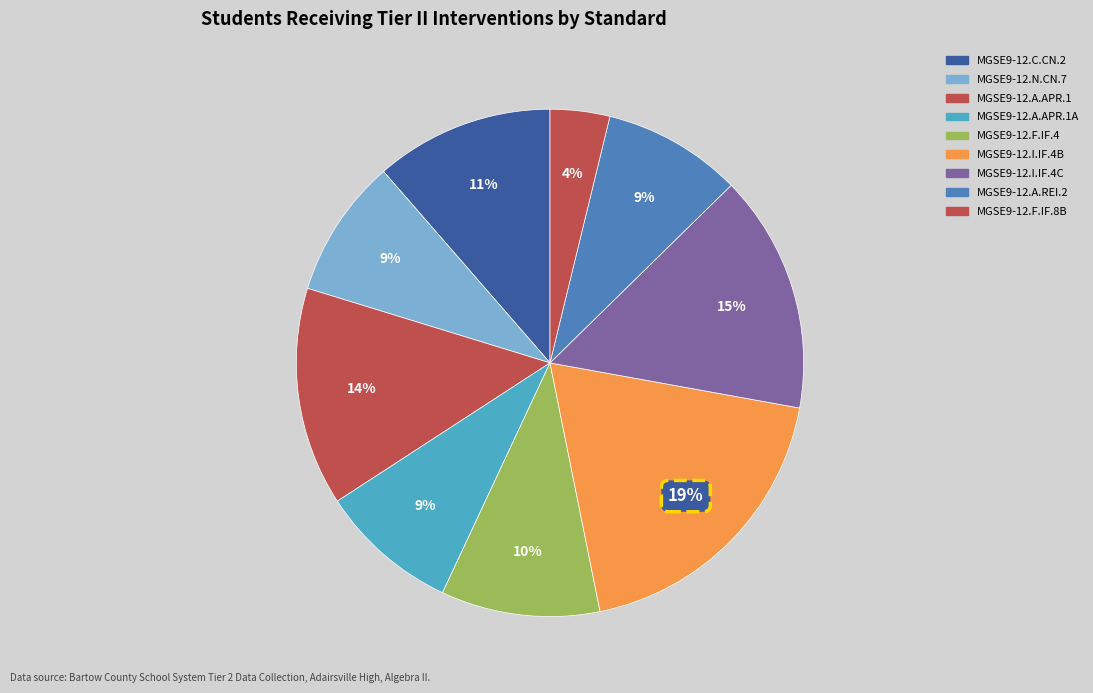

How many slices are in this pie chart?

9